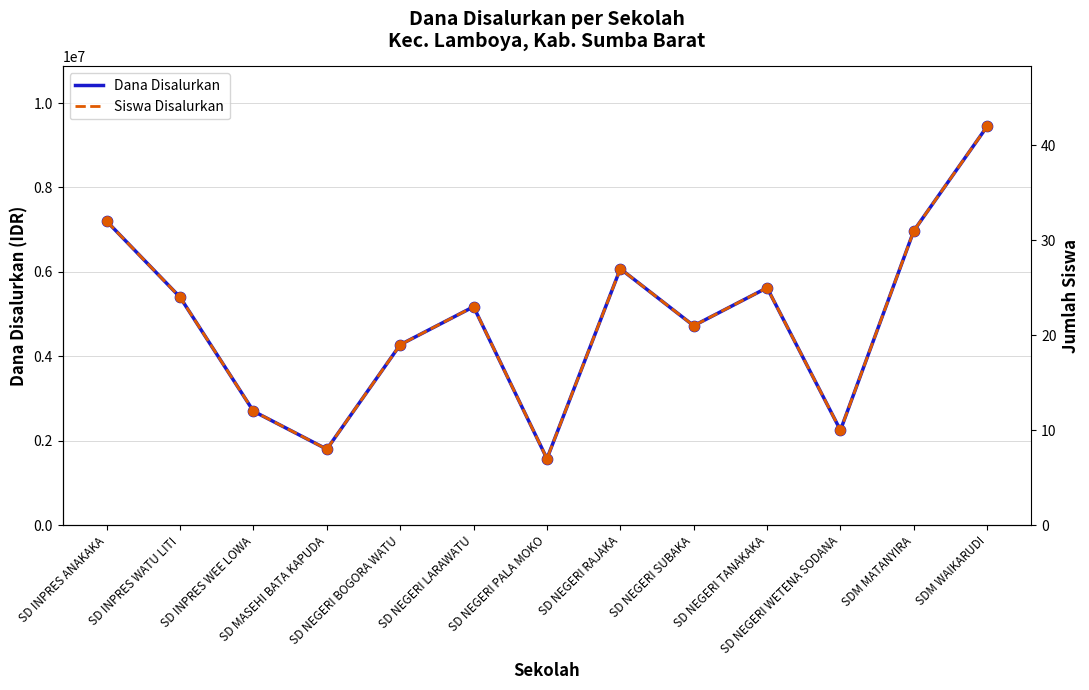

Which series contains the lowest Y value?

Siswa Disalurkan